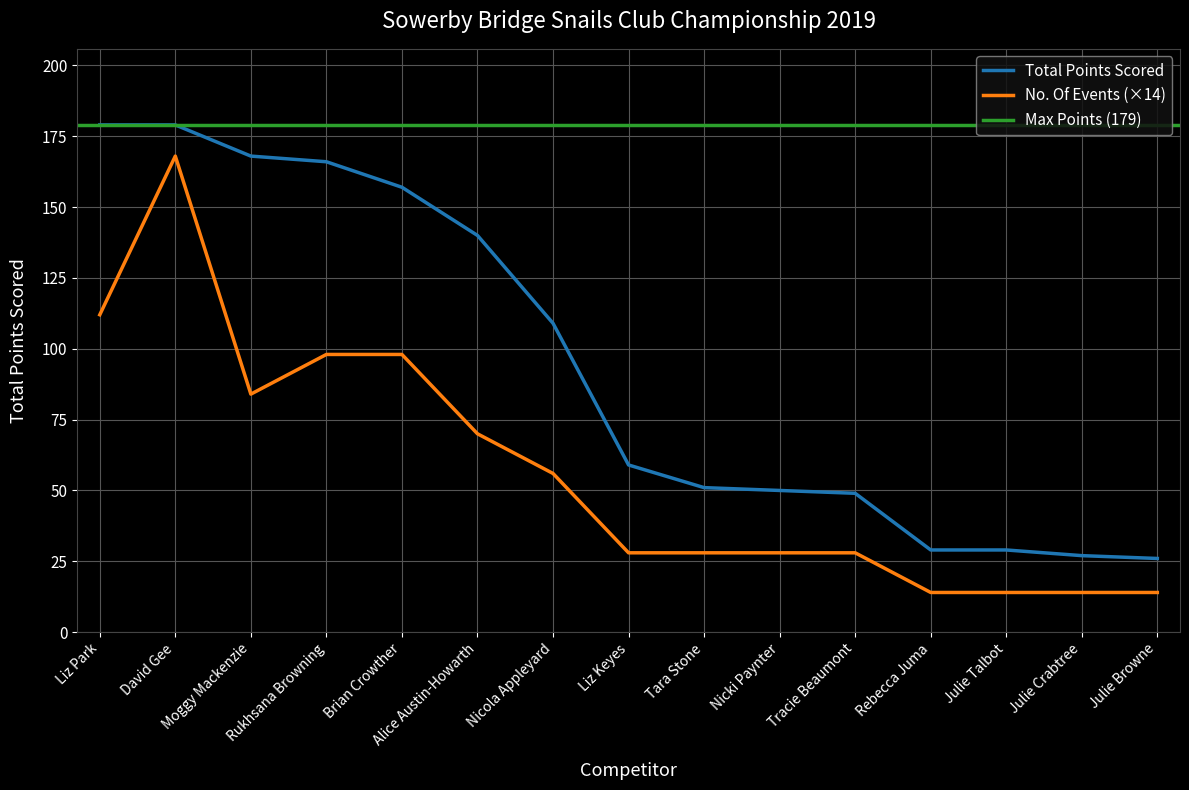

True or false: Total Points Scored and No. Of Events (×14) cross at least once.

False